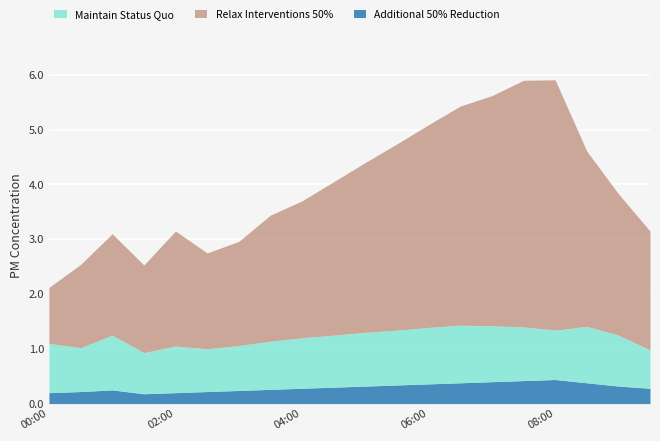

The value of Additional 50% Reduction at 03:00 is 0.2. True or false?

True